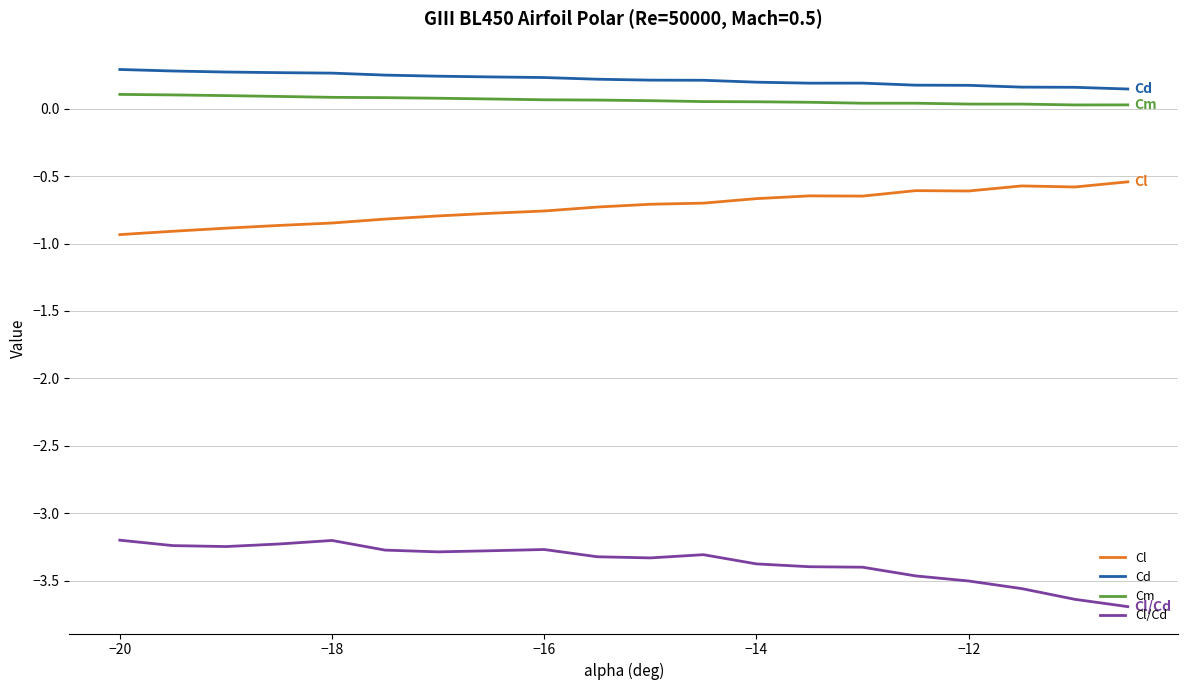

What is the average value of the Cl/Cd series?

-3.4